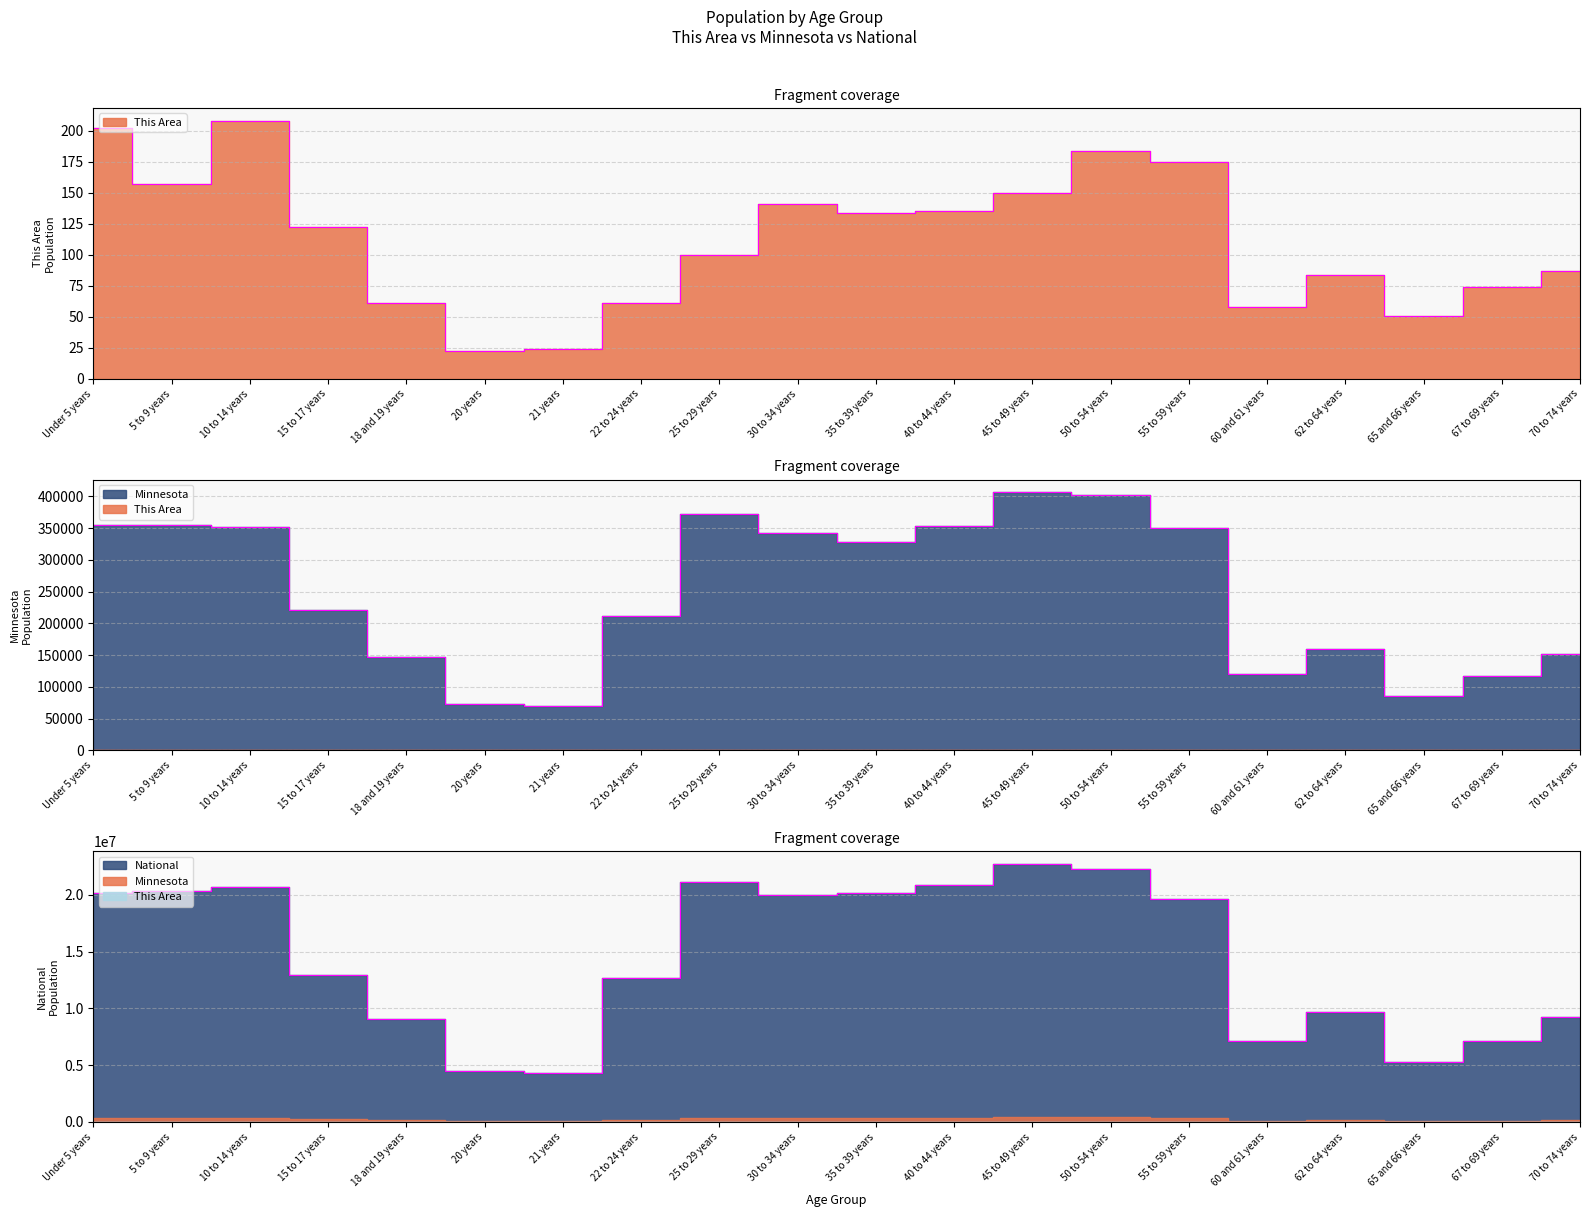

How many interior local peaks does the National series have?

4